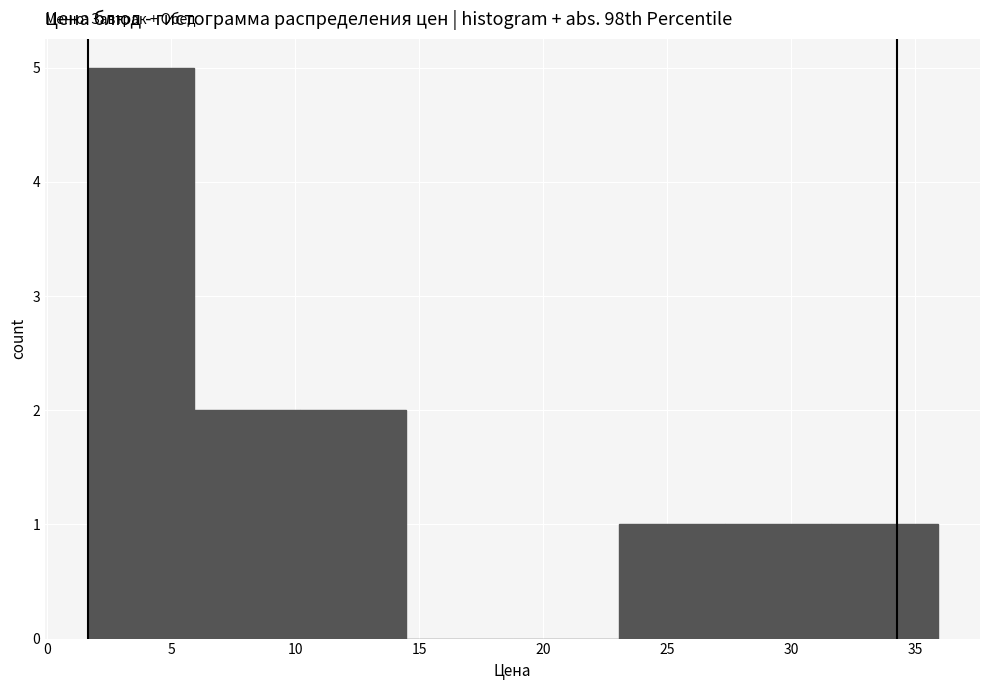

Over which range of the x-axis is the bar tallest?

1.5 to 6.0